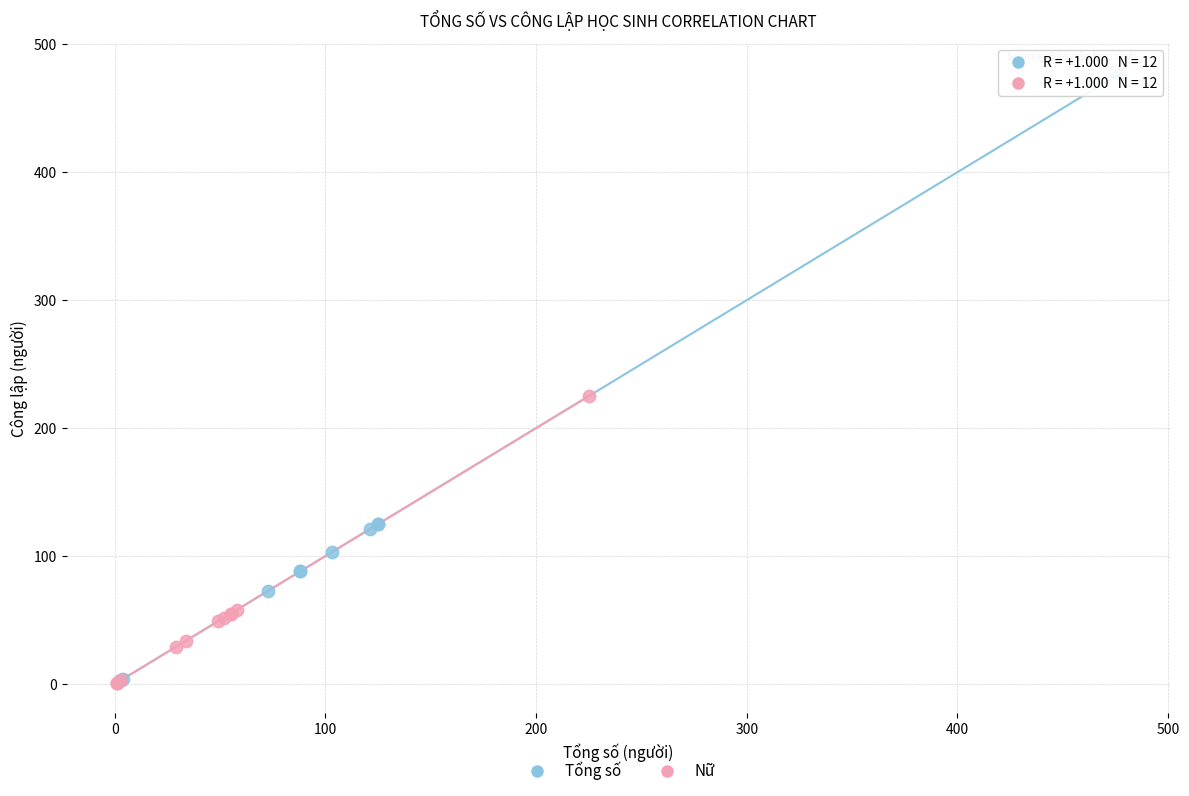

Which series has the widest spread of Y values?

Tổng số